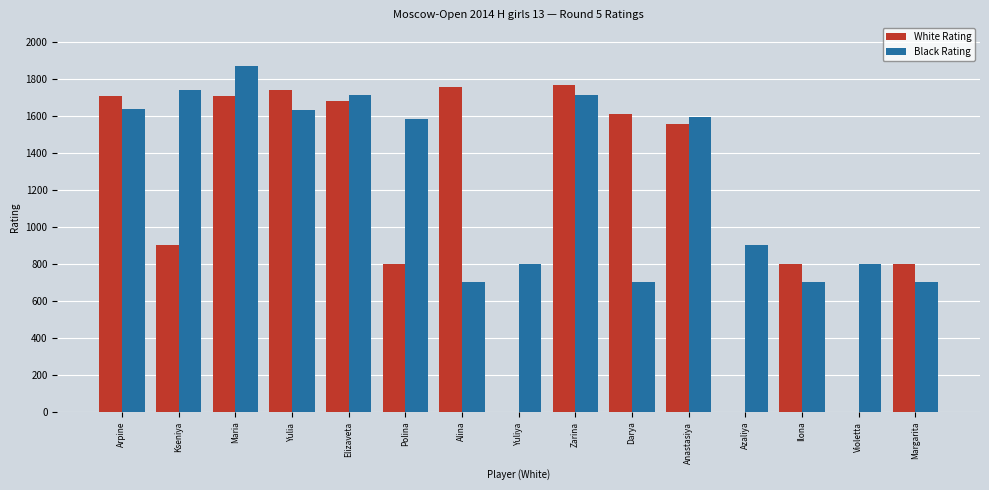

How many groups of bars are there?

15